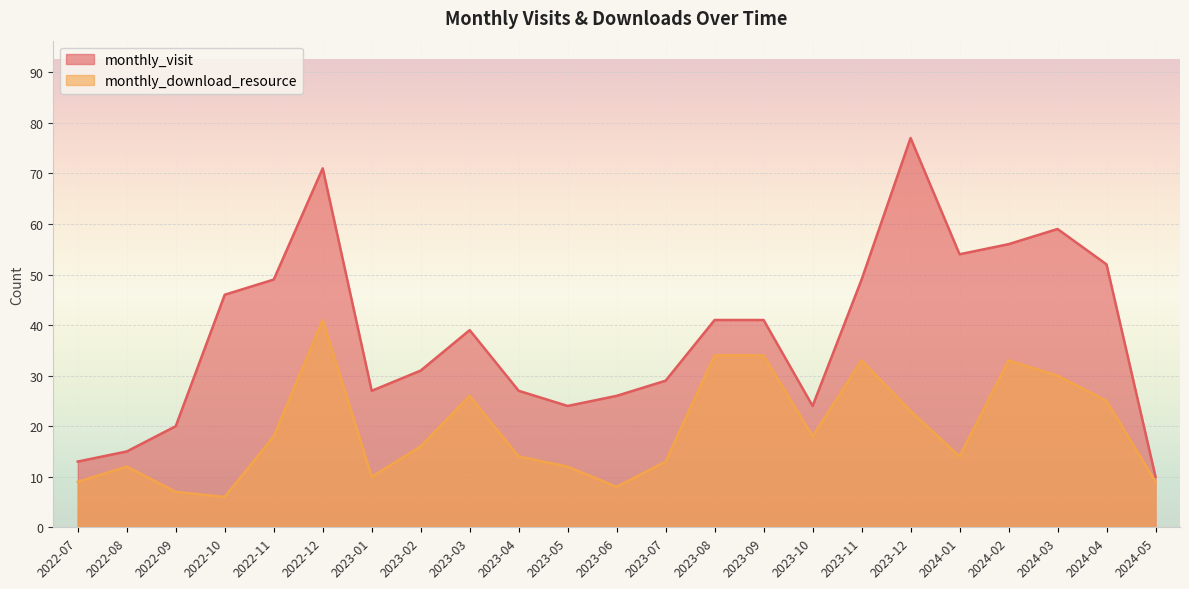

What is the approximate value of monthly_visit at 2023-10, to the nearest 10?

20